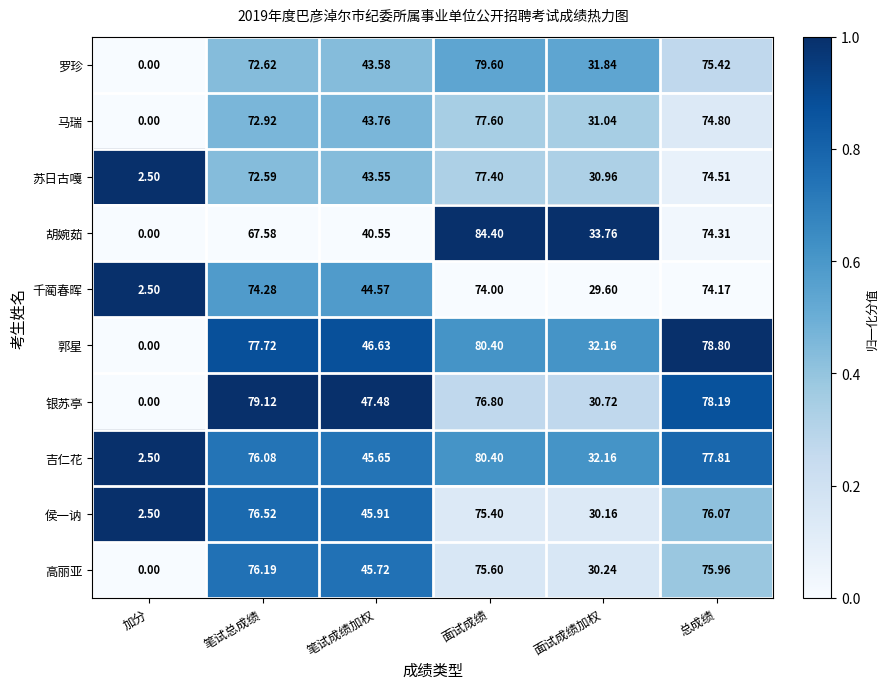

At which category does the chart reach its minimum across all series?

加分